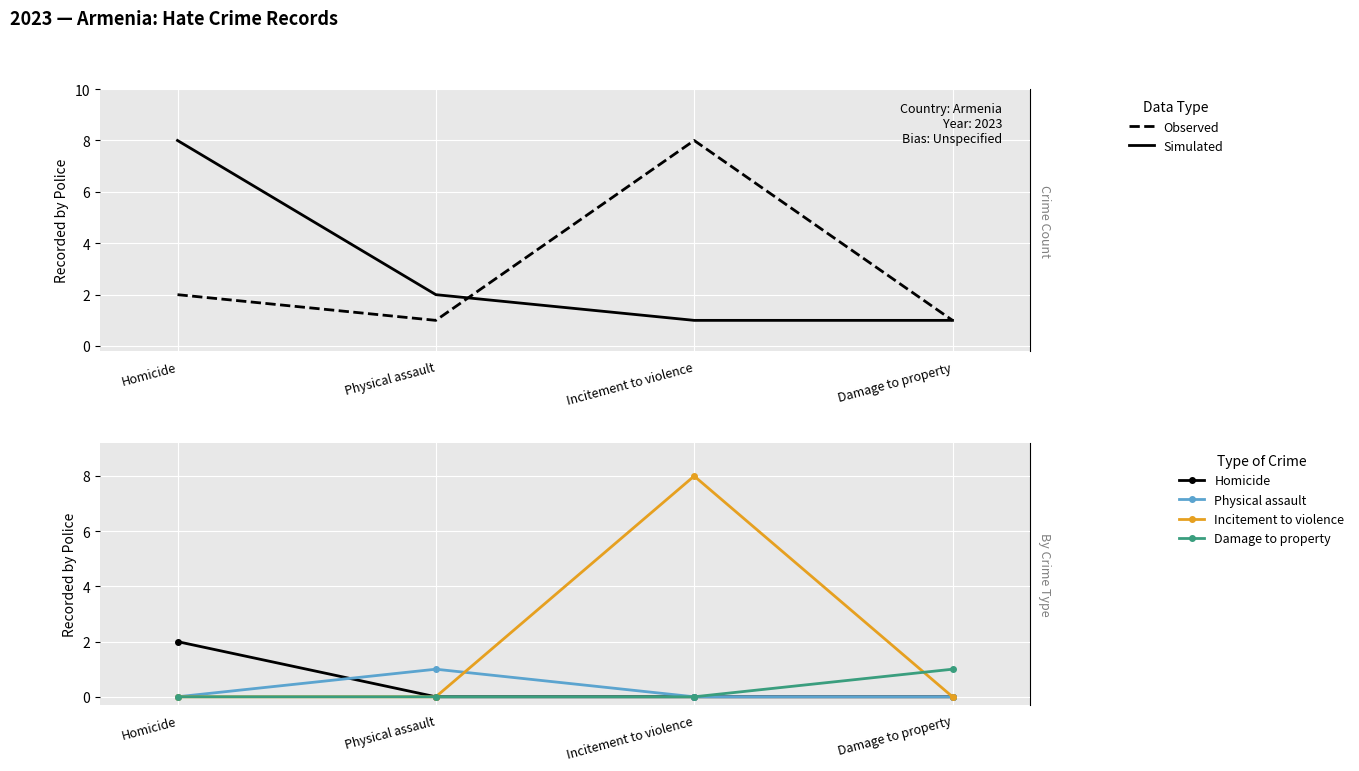

The value of Damage to property at Physical assault is 0. True or false?

True